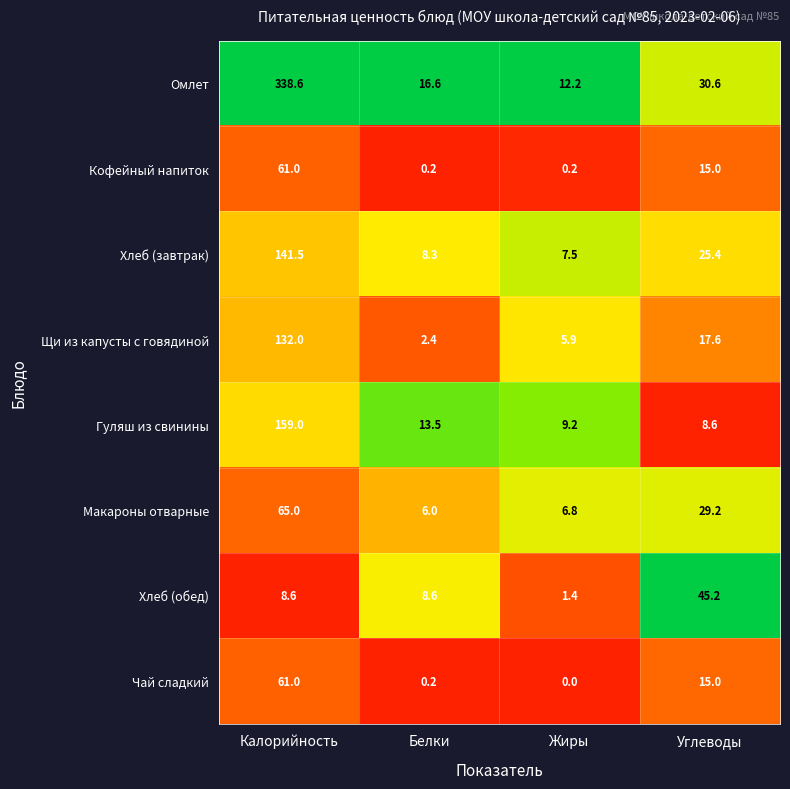

What is the difference between the second highest and minimum values in the Чай сладкий series?

15.0